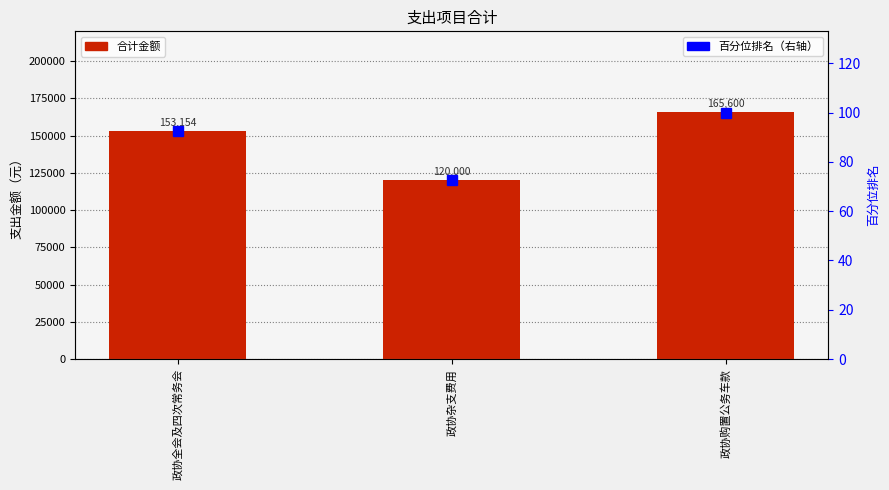

What is the average value of the 合计 series?

146251.3